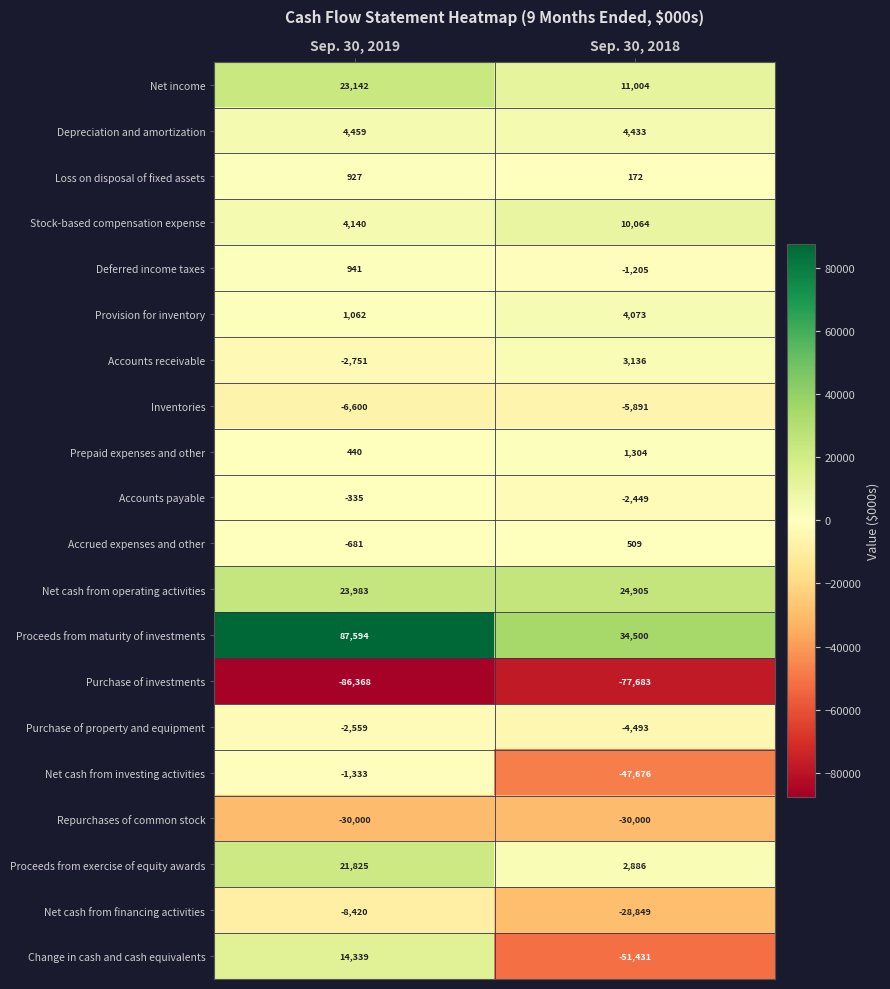

Which series has the widest spread of values?

Change in cash and cash equivalents